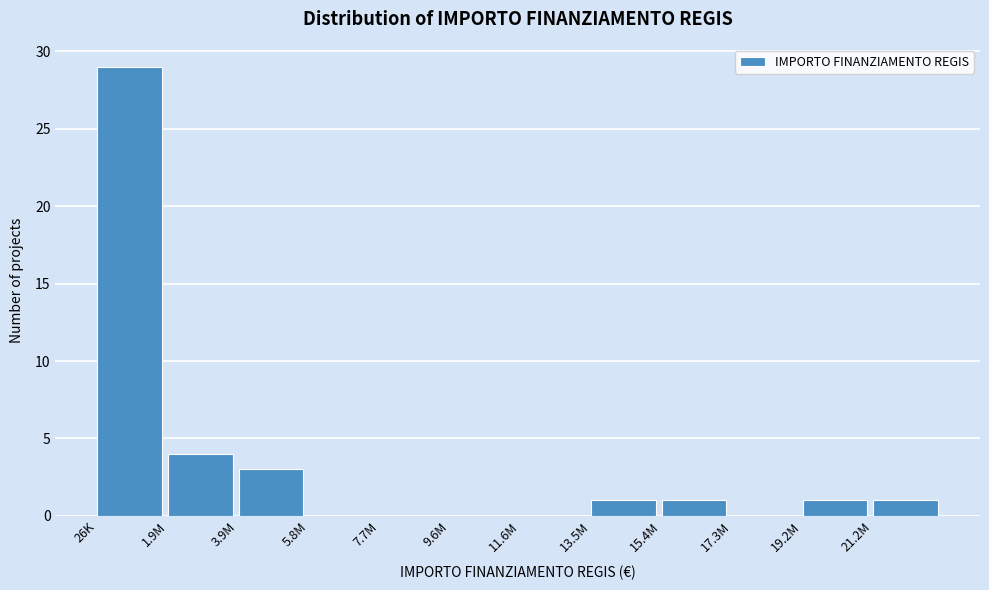

Reading left to right, transcribe all the data shown in this chart.

26K=29	1.9M=4	3.9M=3	5.8M=0	7.7M=0	9.6M=0	11.6M=0	13.5M=1	15.4M=1	17.3M=0	19.2M=1	21.2M=1